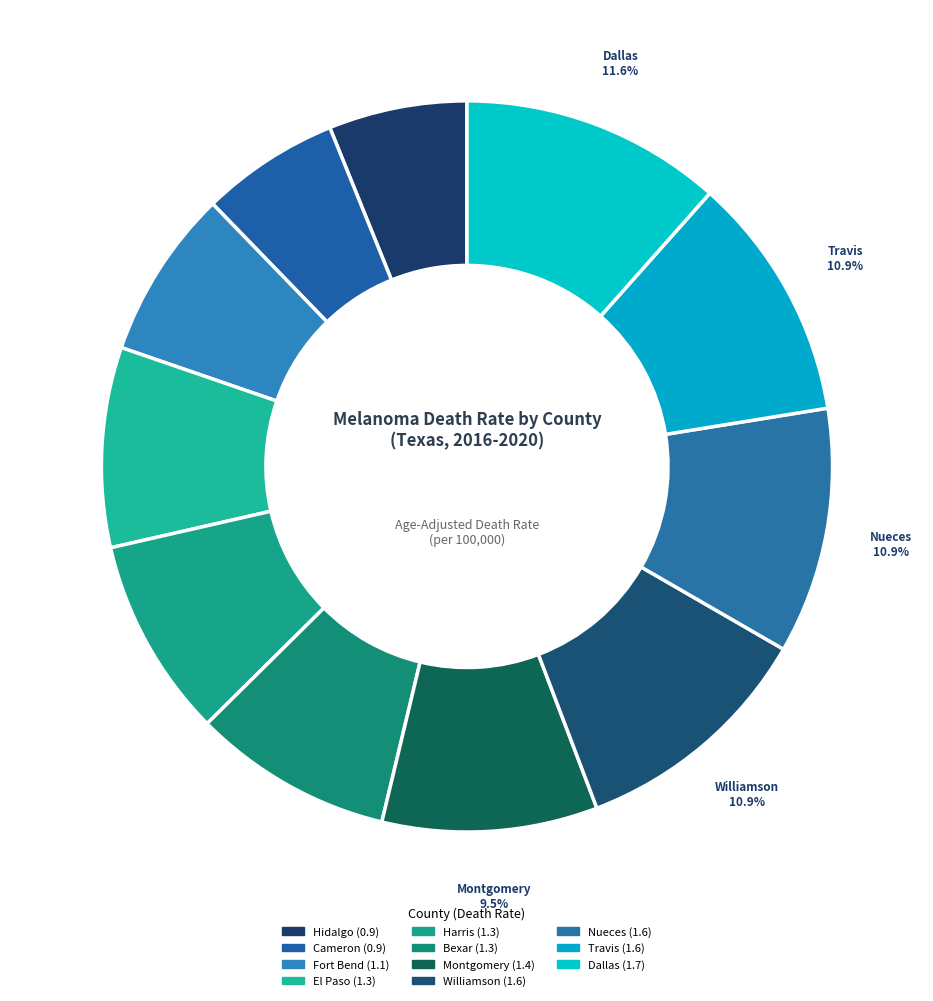

Rank the categories by value from lowest to highest.

Hidalgo County, Cameron County, Fort Bend County, El Paso County, Harris County, Bexar County, Montgomery County, Williamson County, Nueces County, Travis County, Dallas County